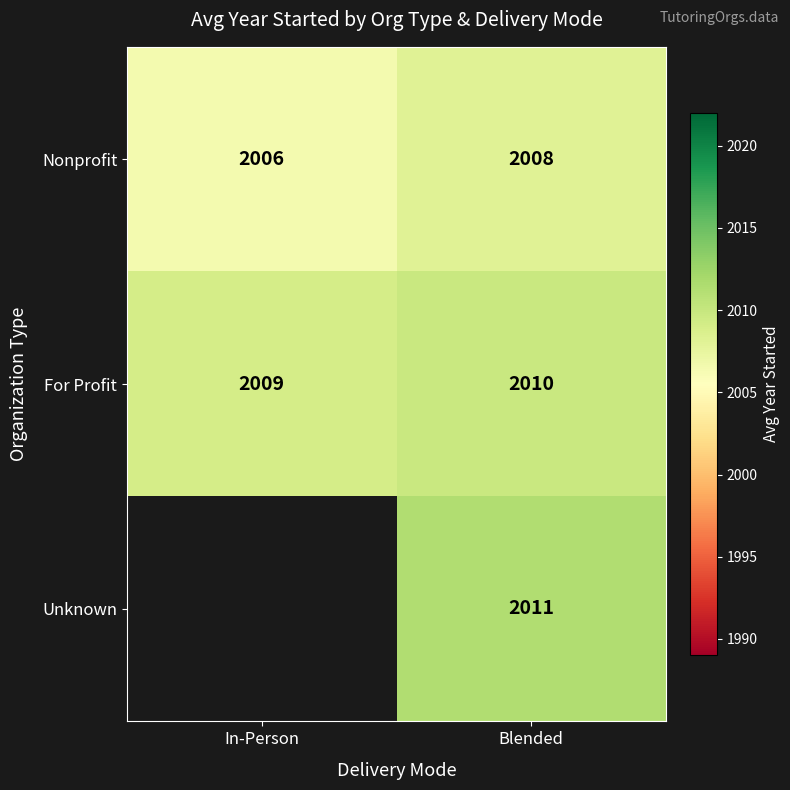

Which category has the lowest value in the Nonprofit series?

In-Person